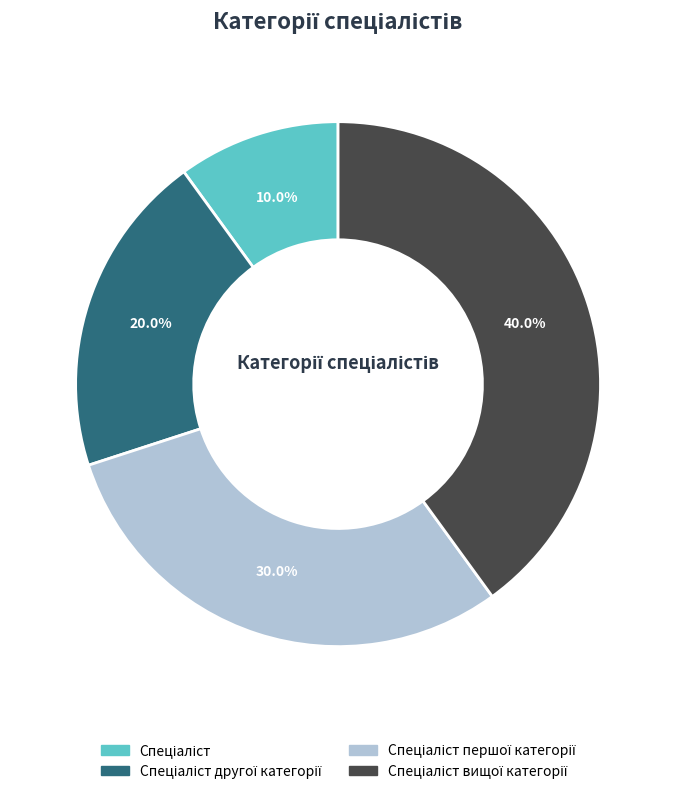

Is there a majority slice in this chart?

No